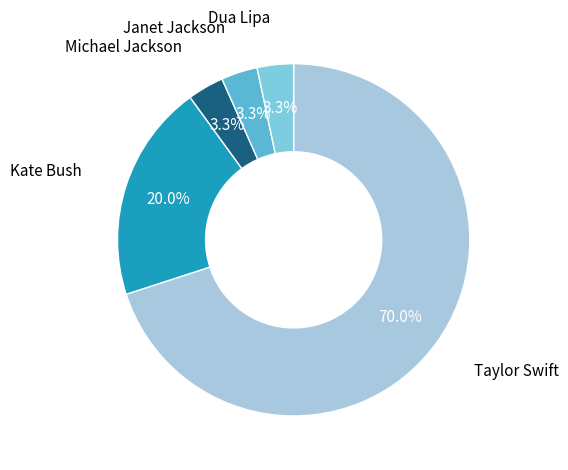

To the nearest percent, what portion does Taylor Swift represent?

70%